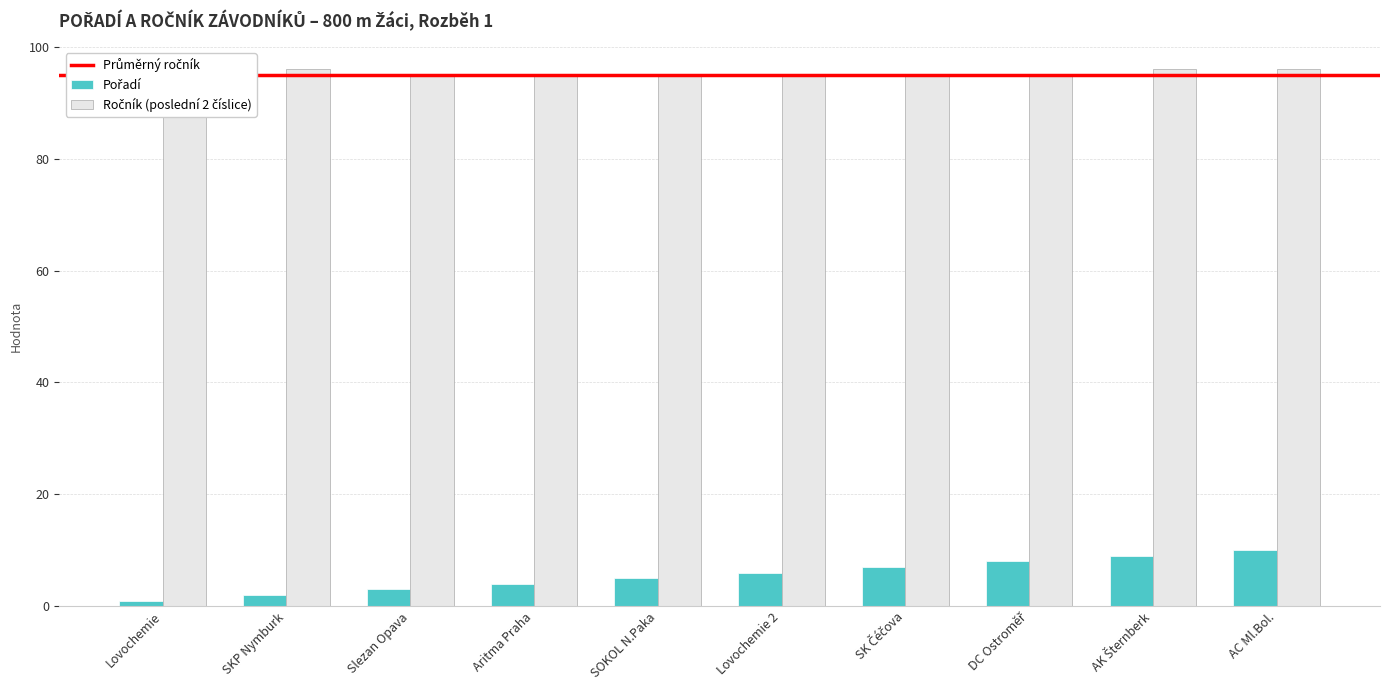

At how many categories does at least one series exceed 17?

10